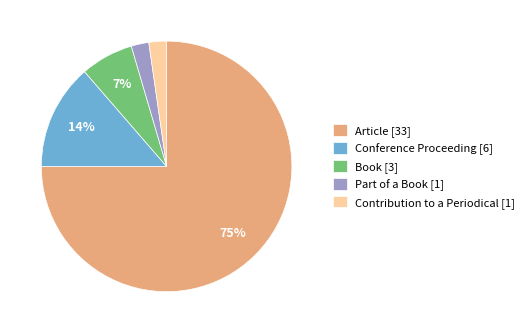

The Article slice represents 75% of the pie. True or false?

True